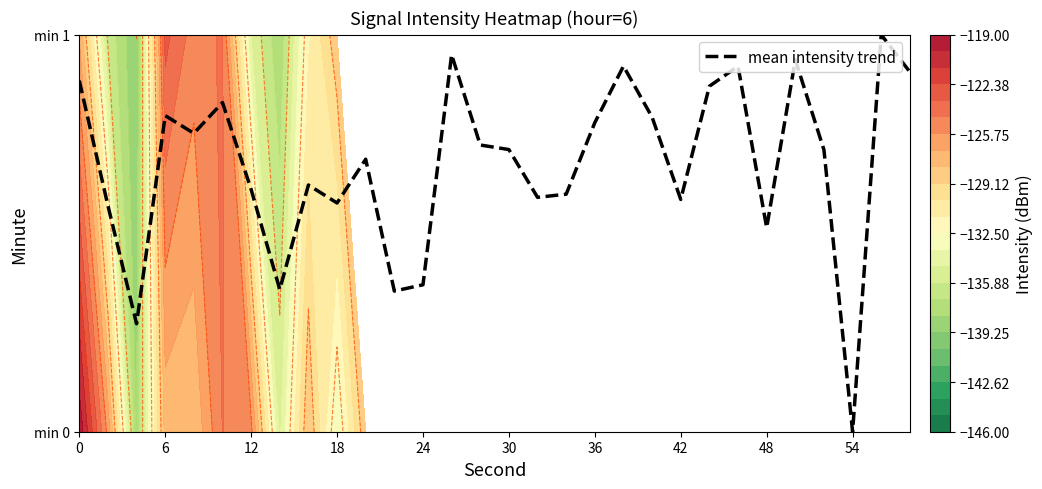

True or false: the data shows 0.3 at 12.

False